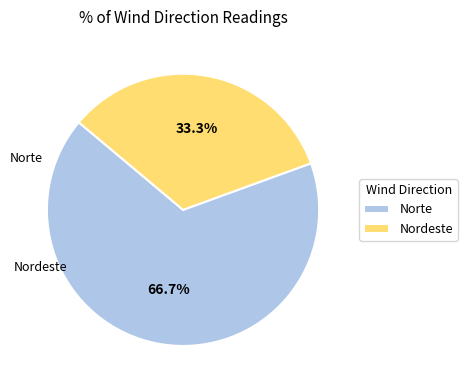

What percentage is NOT represented by Norte?

33.3%